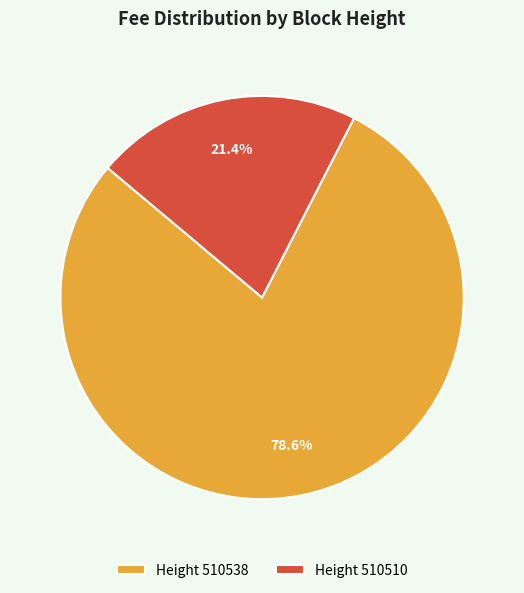

What is the largest slice in the pie chart?

Height 510538